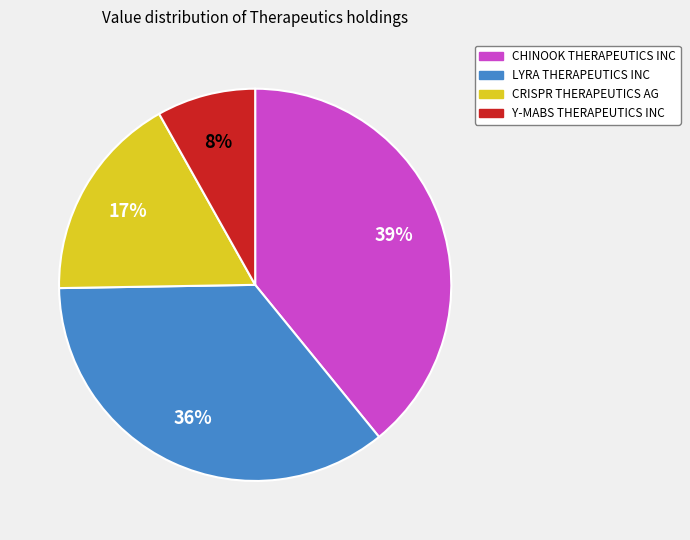

To the nearest percent, what is the combined percentage of Y-MABS THERAPEUTICS INC and LYRA THERAPEUTICS INC?

44%